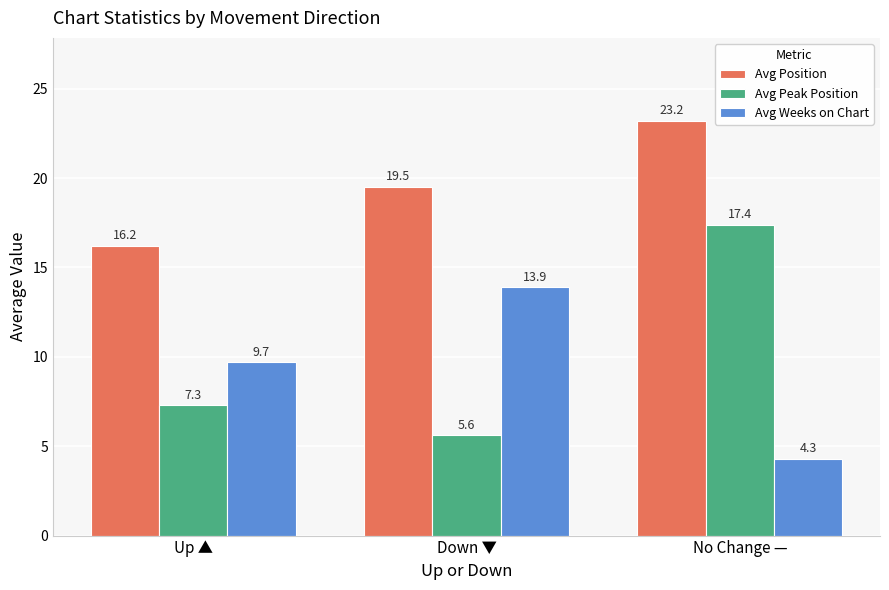

Reading left to right, what are all the values shown in this chart?

Avg Position: Up ▲=16.2	Down ▼=19.5	No Change —=23.2
Avg Peak Position: Up ▲=7.3	Down ▼=5.6	No Change —=17.4
Avg Weeks on Chart: Up ▲=9.7	Down ▼=13.9	No Change —=4.3